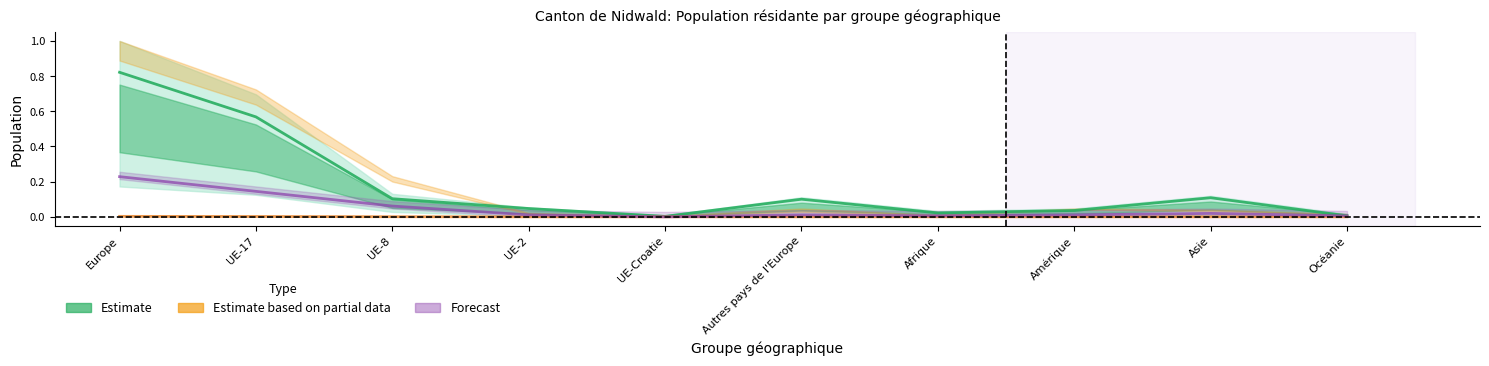

True or false: Forecast and Estimate intersect in this chart.

False